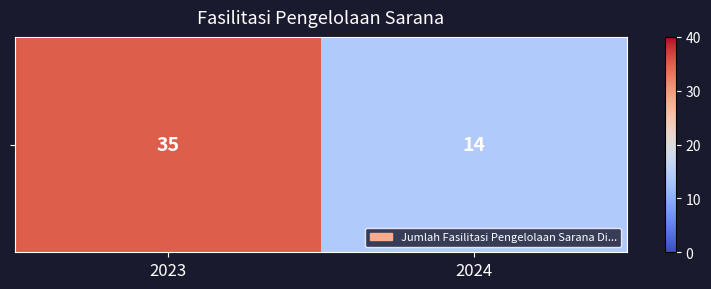

What is the smallest value displayed?

14